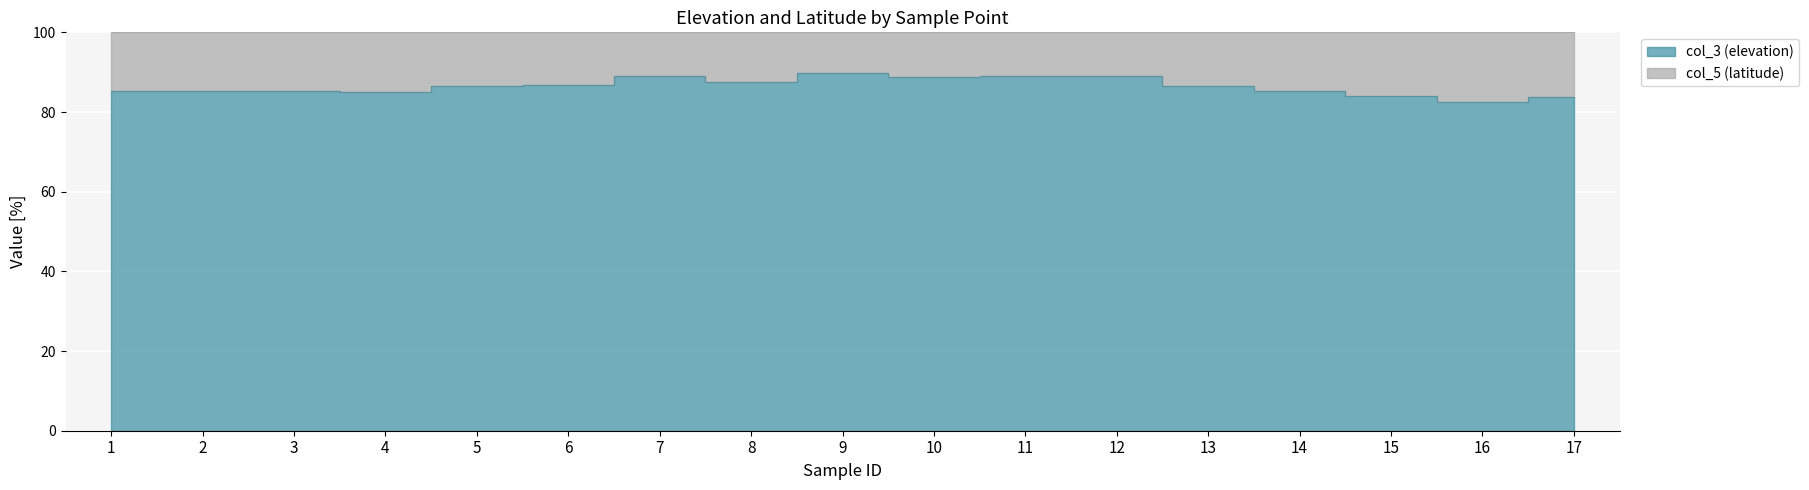

What is the change in value from 6 to 17?

-3.1